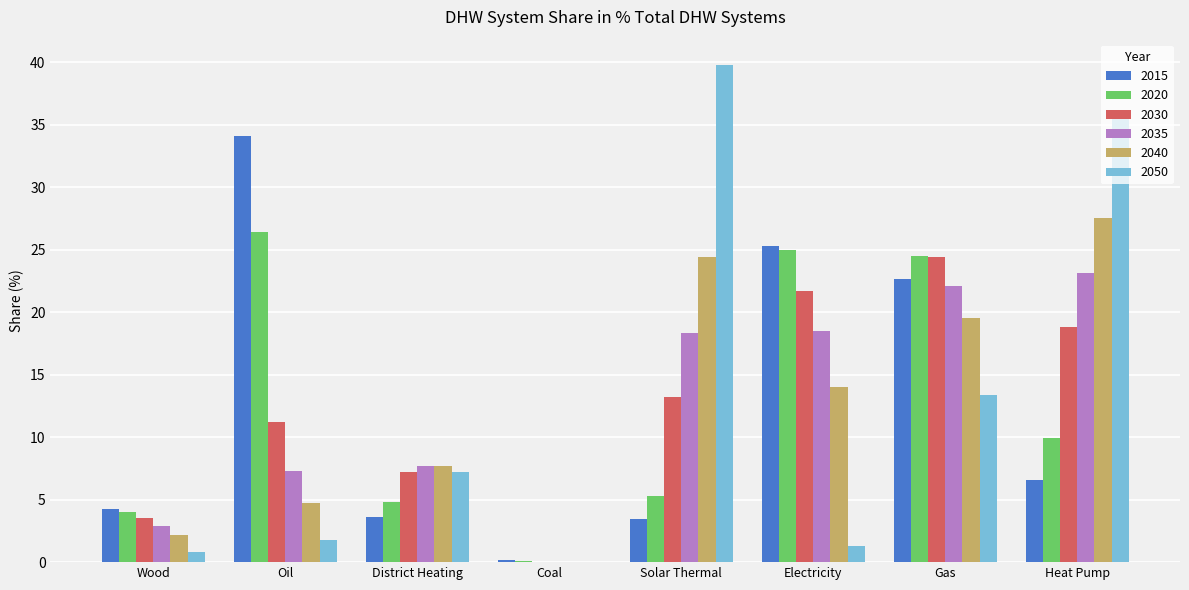

What is the average value of the 2030 series?

12.5